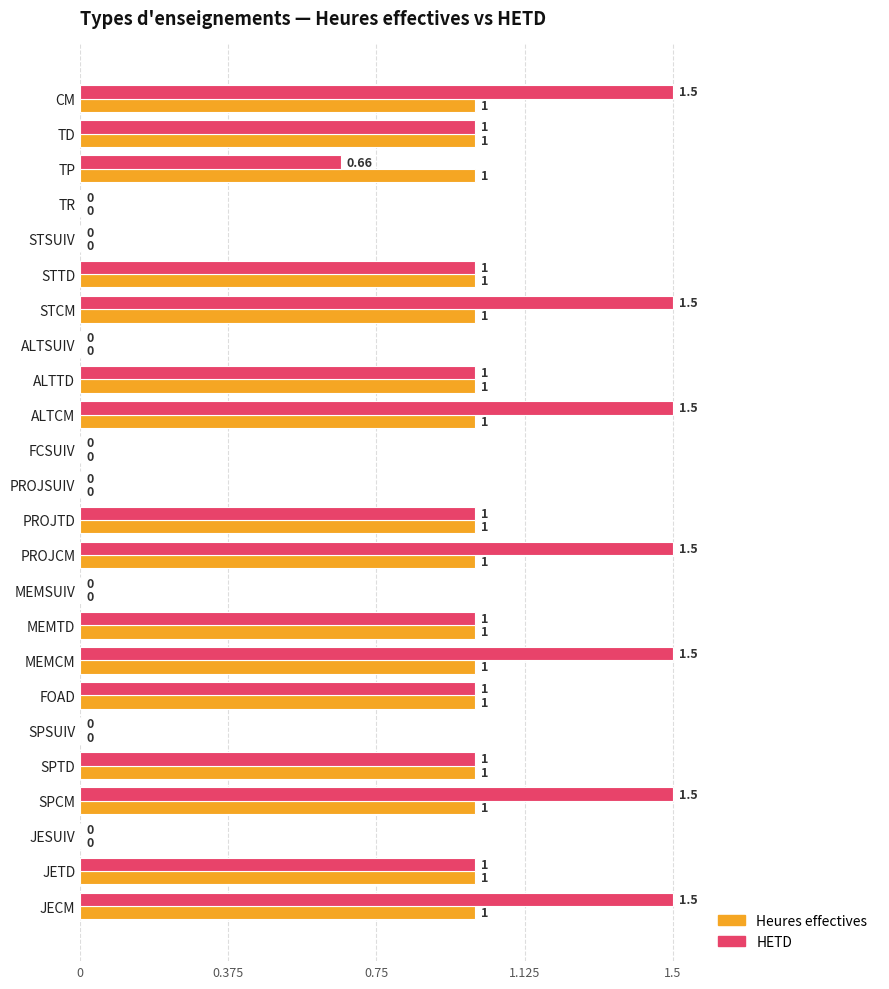

Which series has the largest total across all categories?

HETD